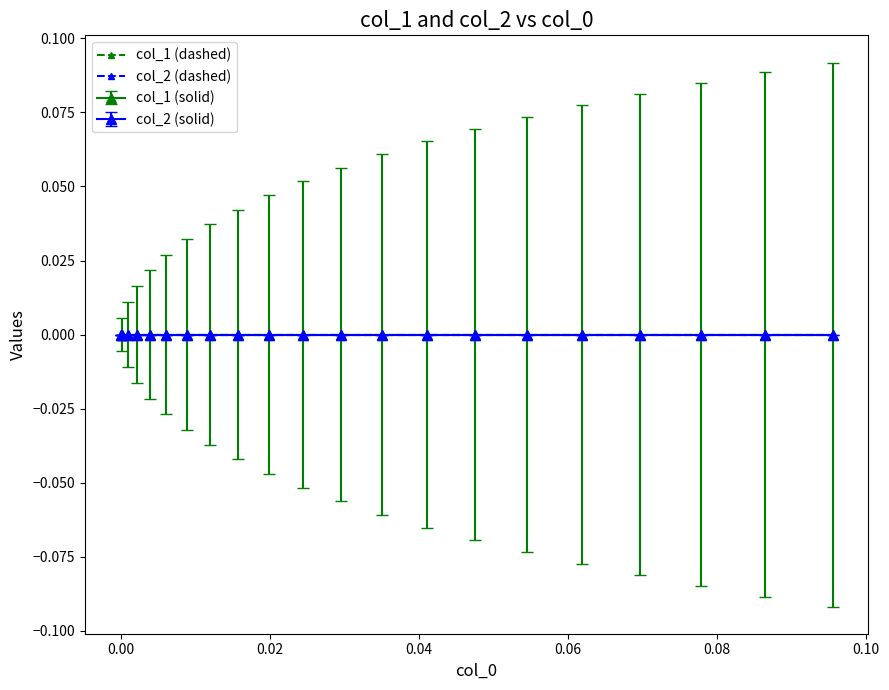

Does the chart have visible grid lines?

No